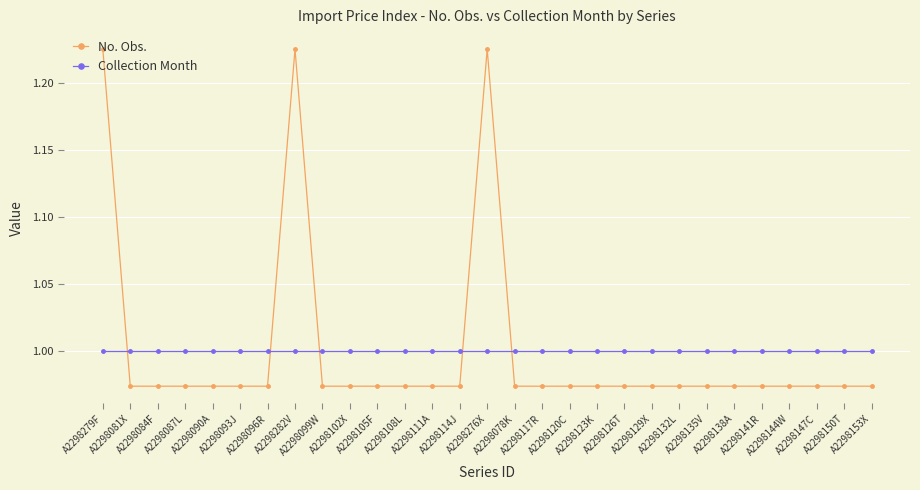

What is the difference between the maximum and minimum values in the No. Obs. series?

0.3